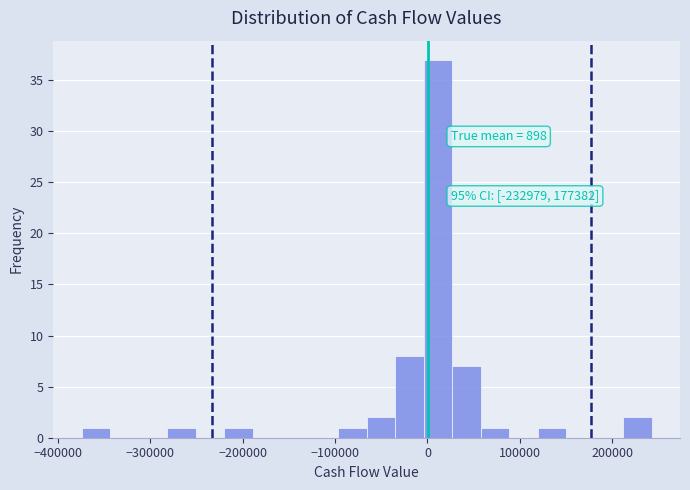

Read against the x-axis, roughly where is the centre of the tallest bar?

10000